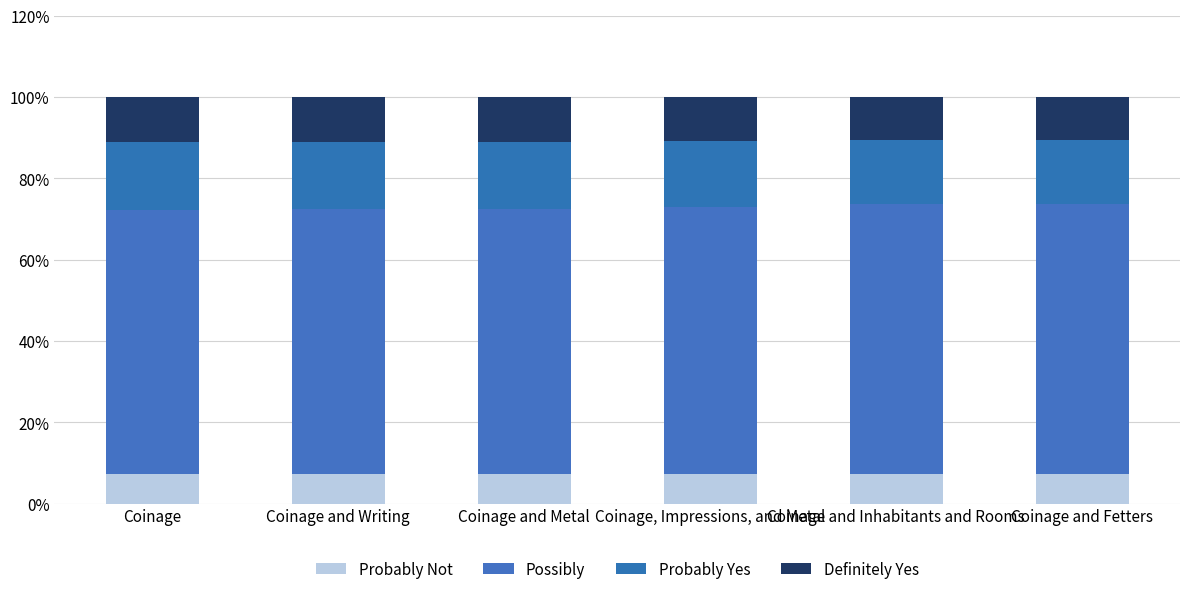

Are the bars grouped side by side (vs. stacked)?

No